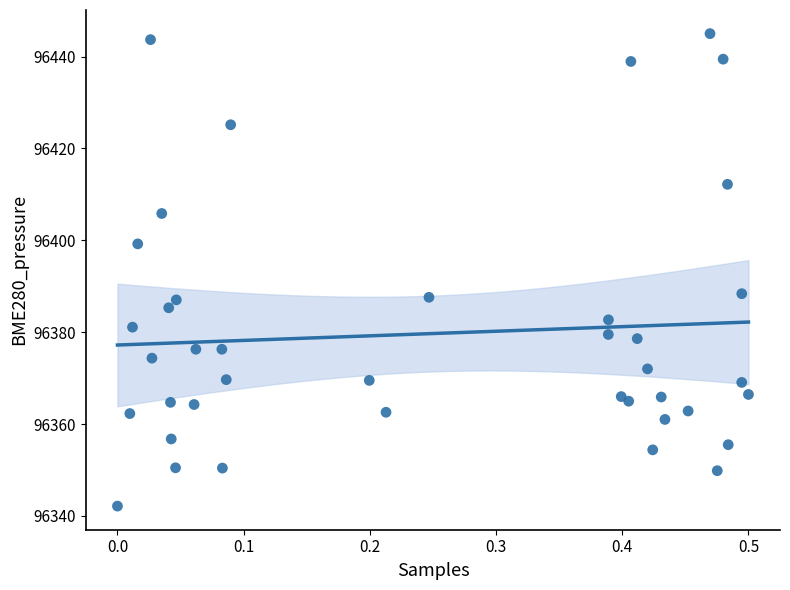

What is the range of X values (max minus min)?

0.5